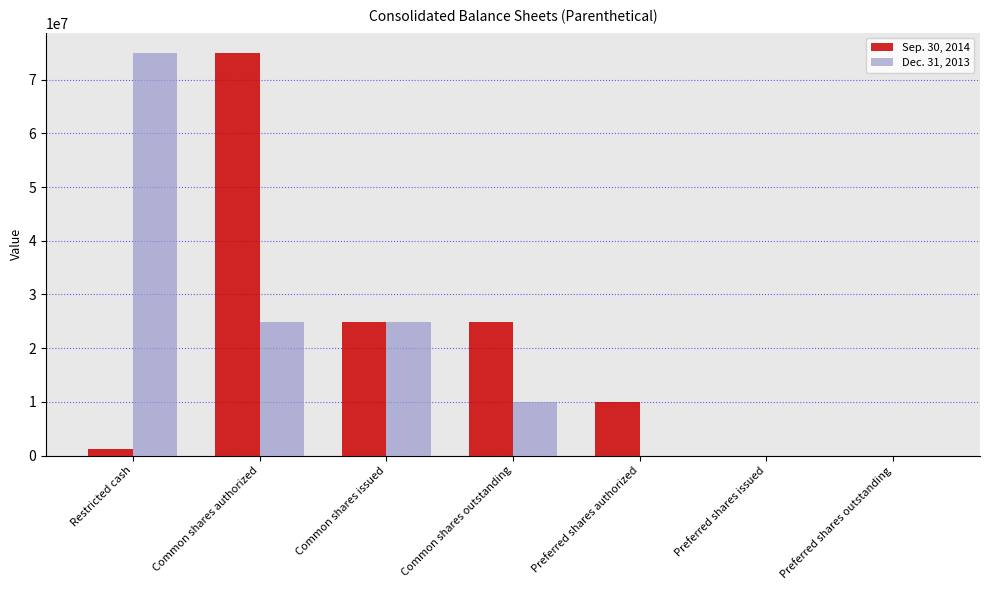

What is the maximum value shown in the chart?

75000000